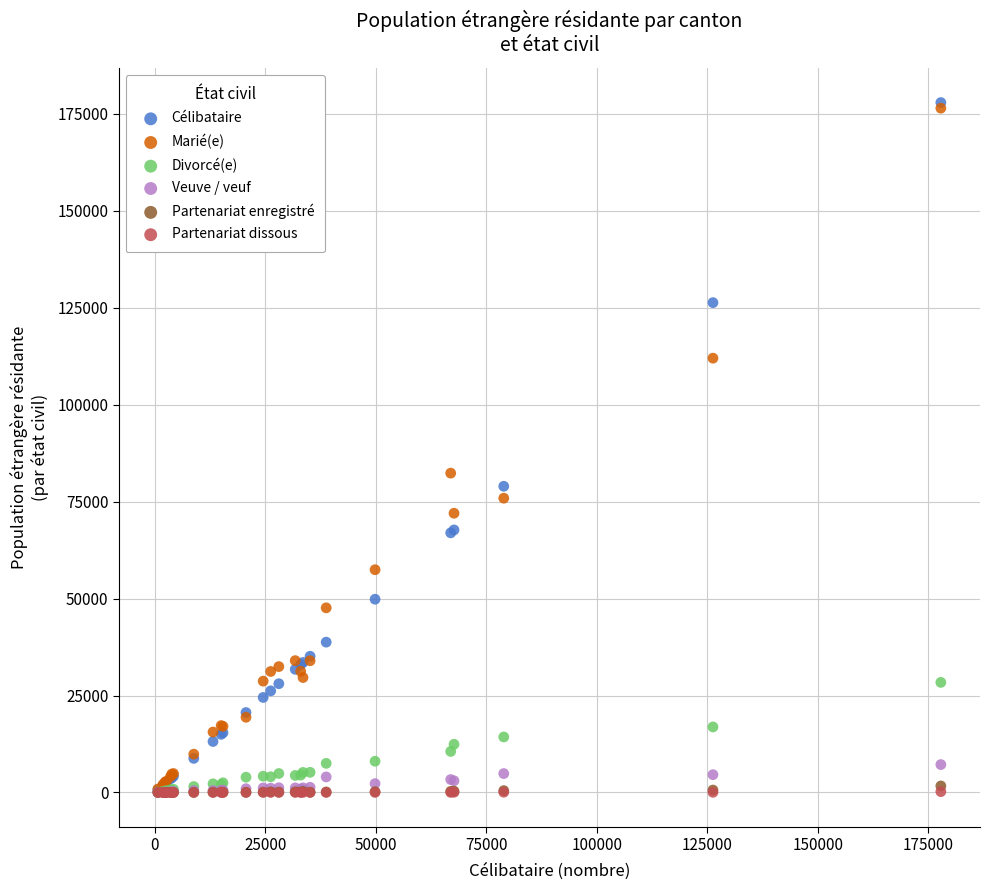

What are all the series names shown in the legend?

Célibataire, Marié(e), Divorcé(e), Veuve / veuf, Partenariat enregistré, Partenariat dissous